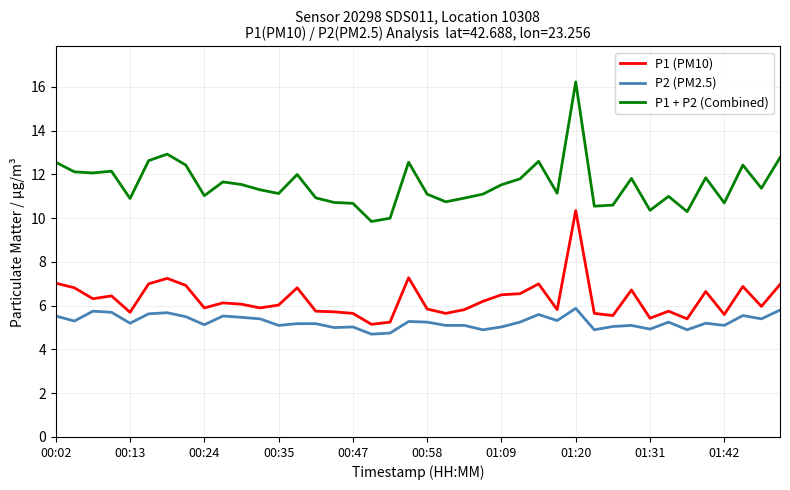

Rank the series by their maximum value, from highest to lowest.

P1 + P2 (Combined), P1 (PM10), P2 (PM2.5)